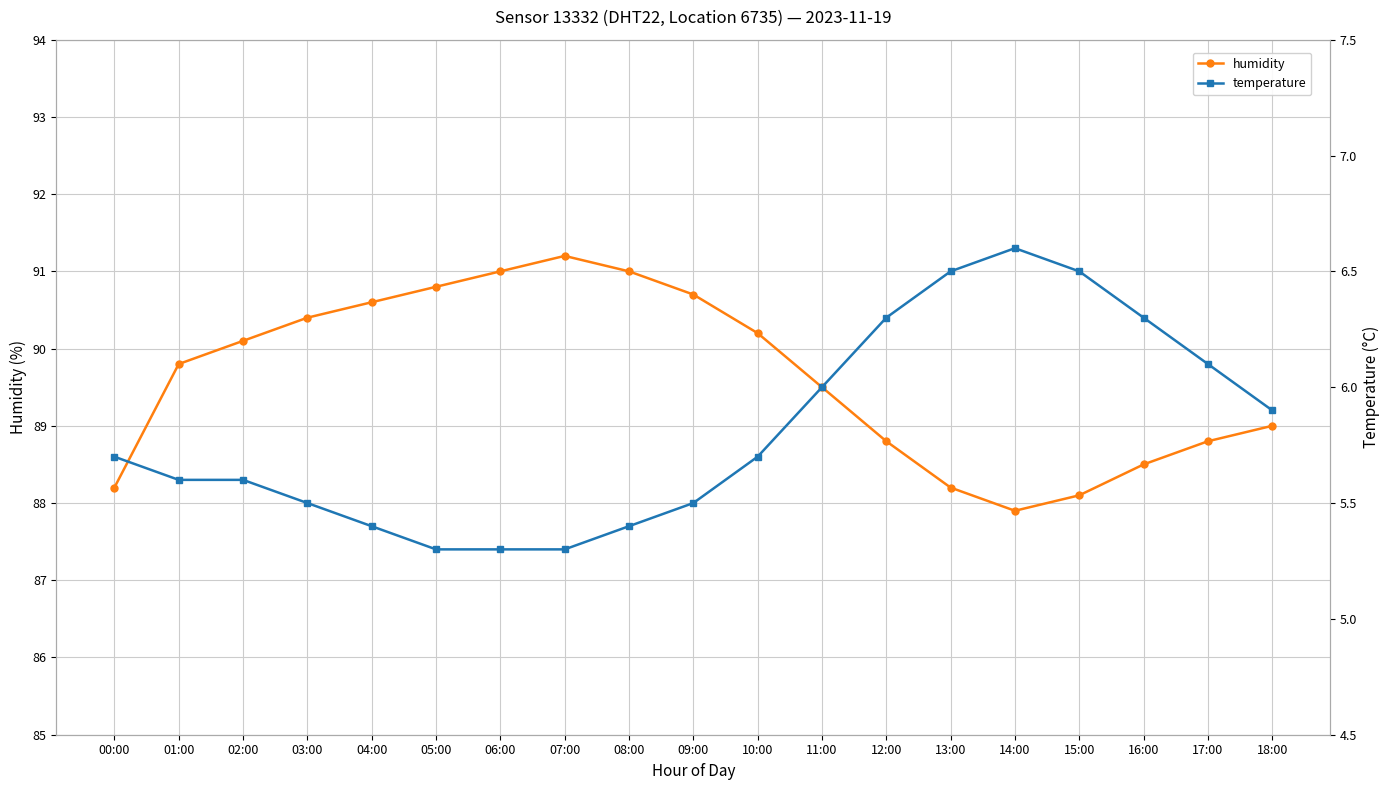

The humidity series shows 124.6 at 12:00. True or false?

False